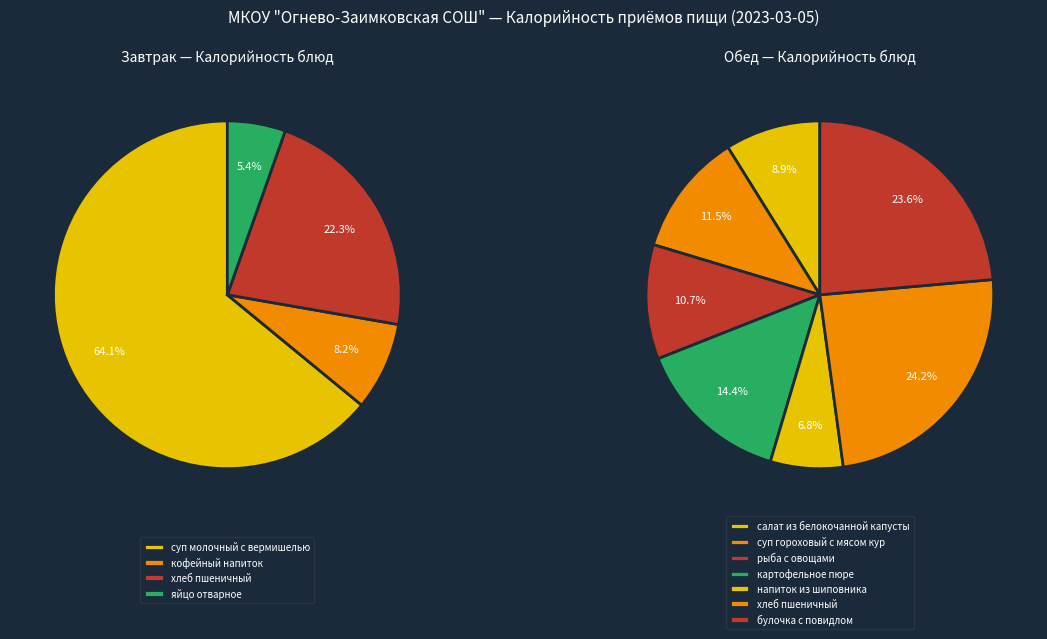

To the nearest percent, what portion does Завтрак represent?

52%